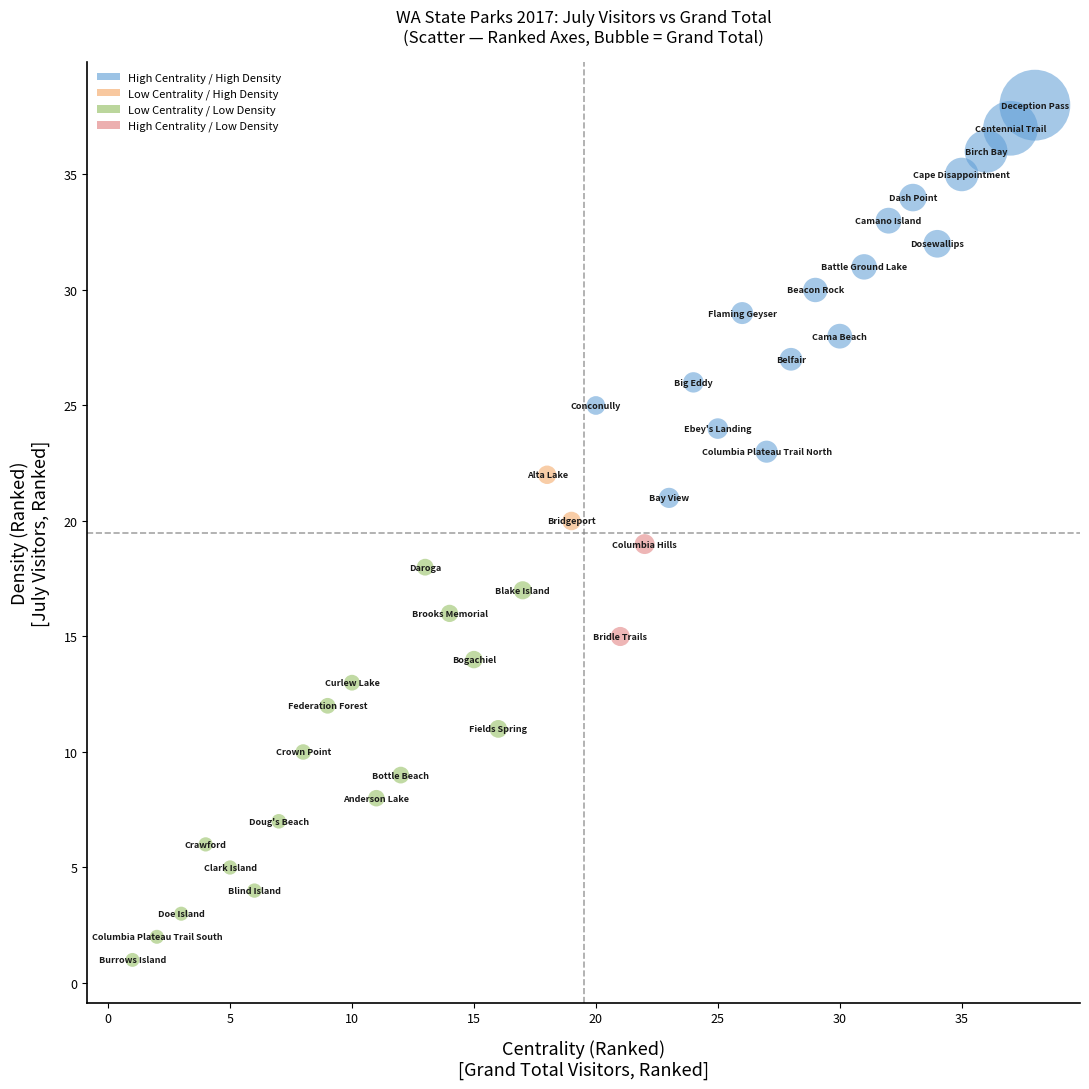

What is the range of Y values (max minus min)?

37